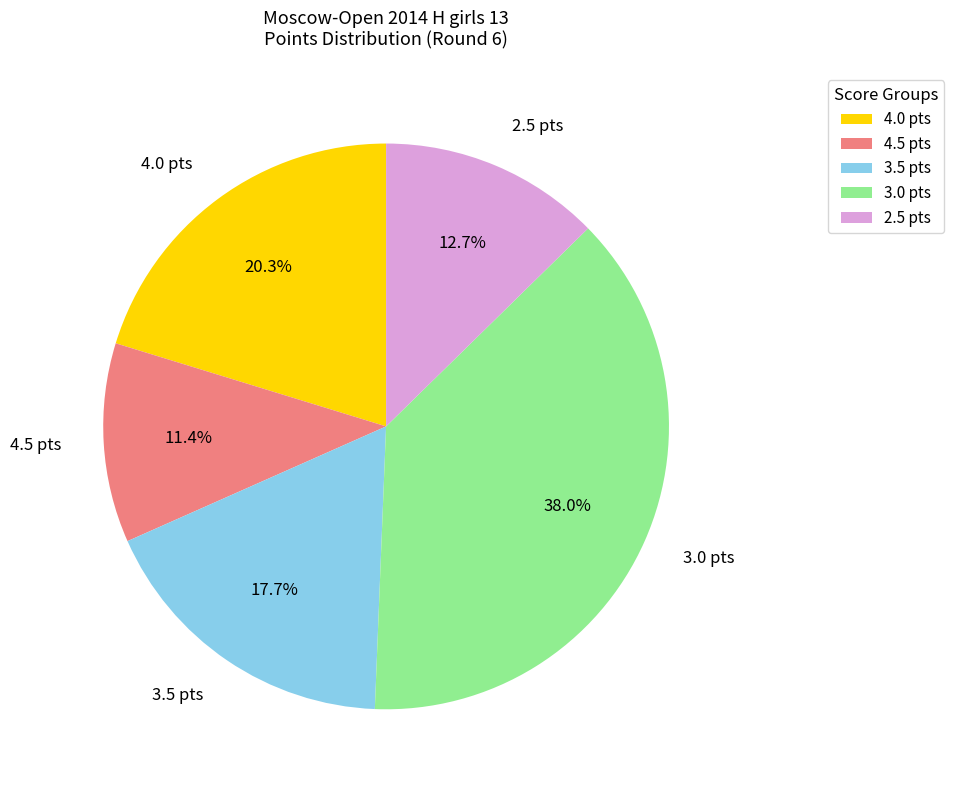

Which has a higher value, 3.5 pts or 3.0 pts?

3.0 pts